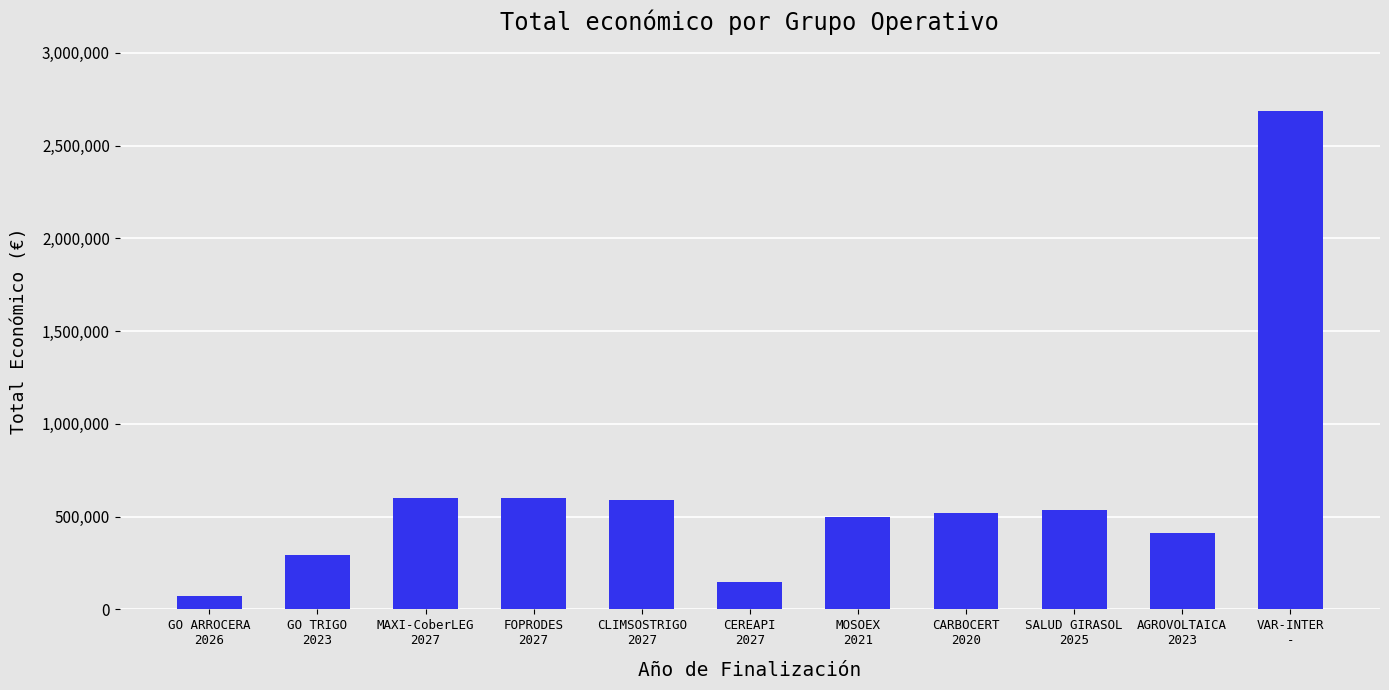

What is the average value?

631225